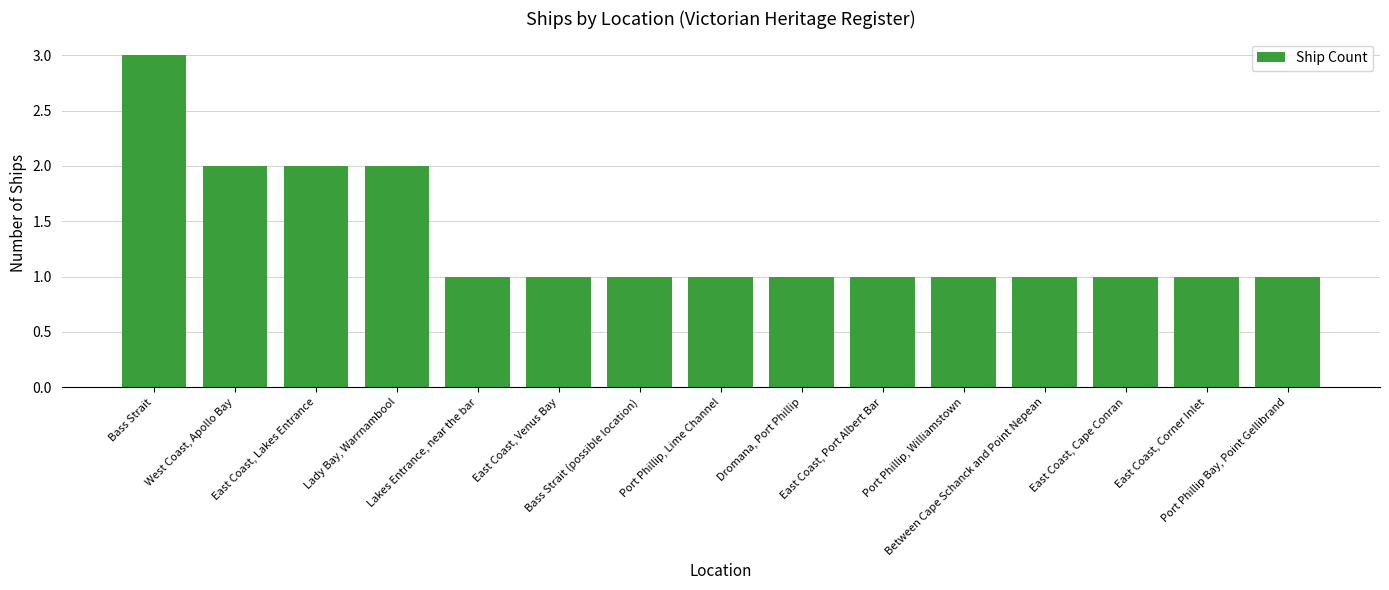

What is the sum of all values?

20